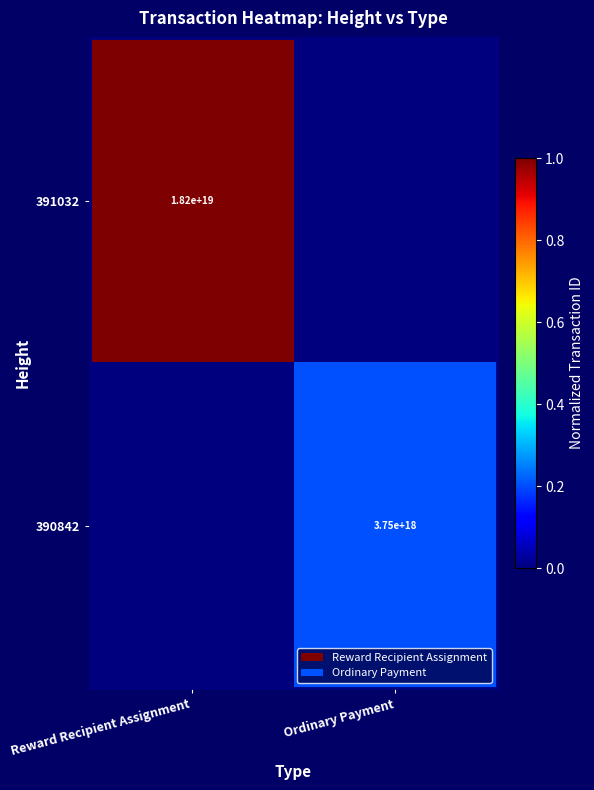

Is it true that 390842 equals 3750000000000000000 at Ordinary Payment?

True